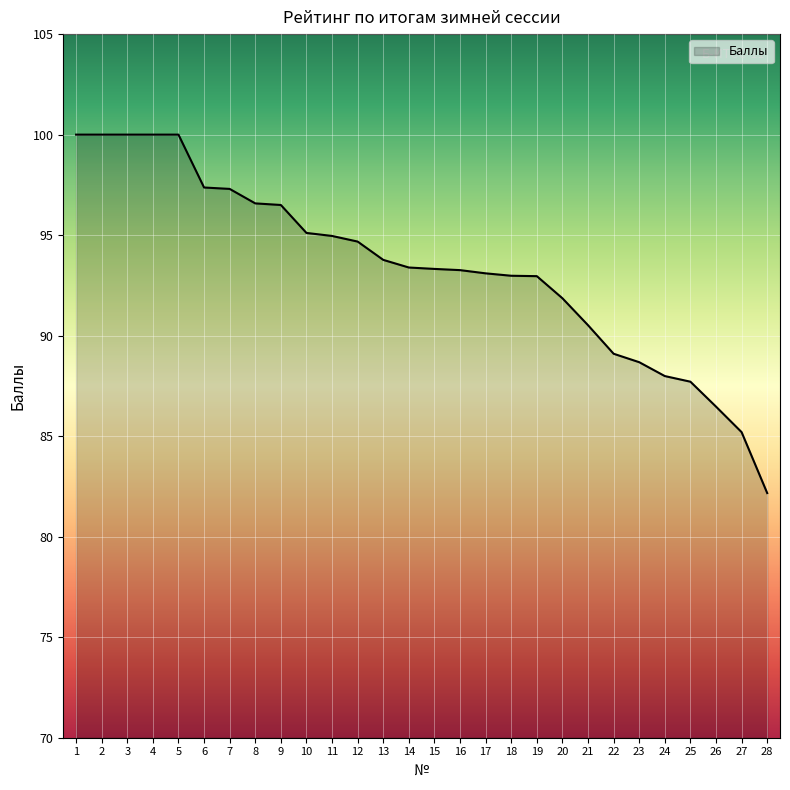

What is the maximum value shown in the chart?

100.0